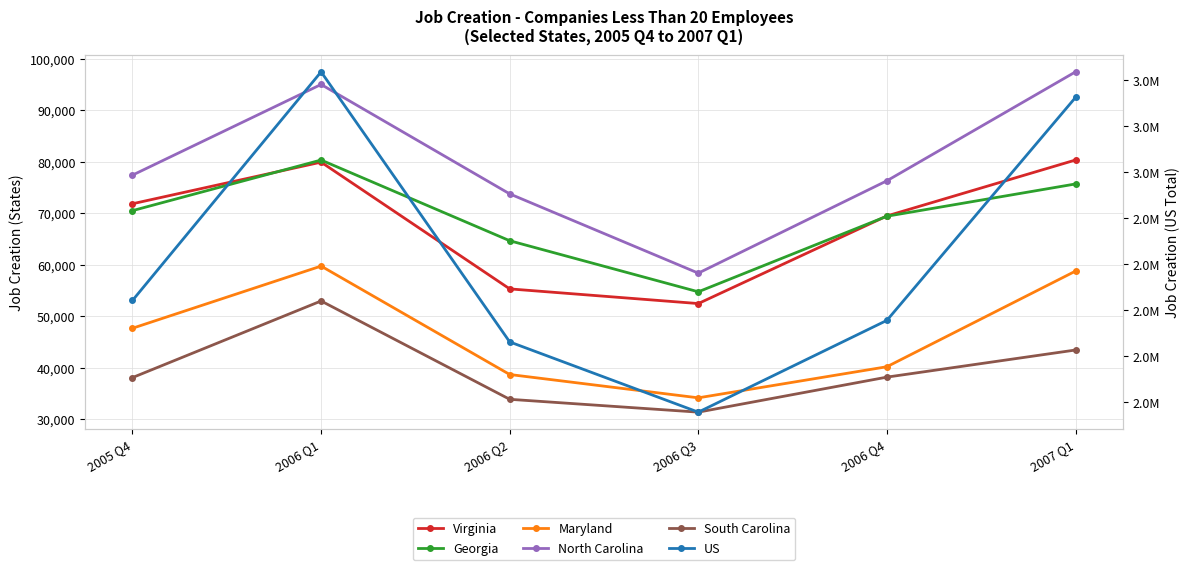

What is the greatest value displayed?

3434734